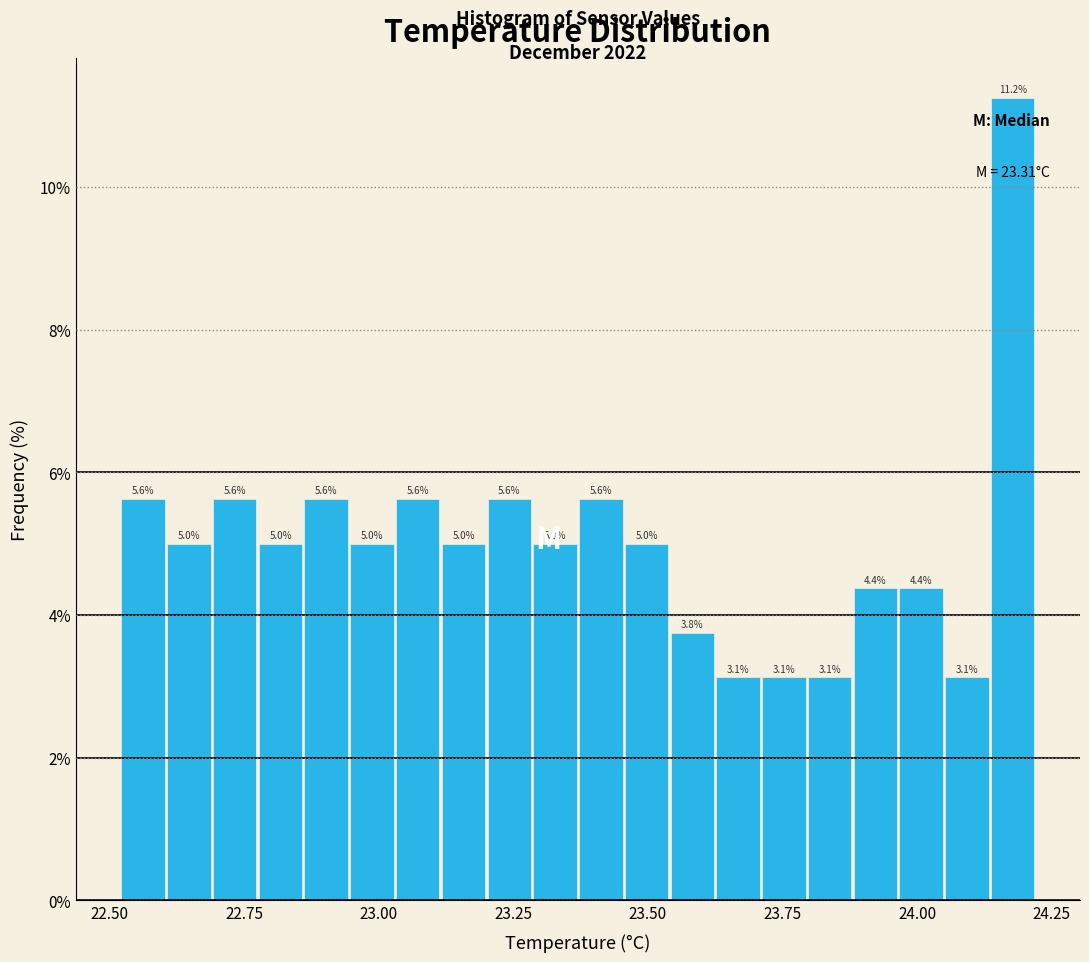

Read against the x-axis, roughly where is the centre of the tallest bar?

24.20